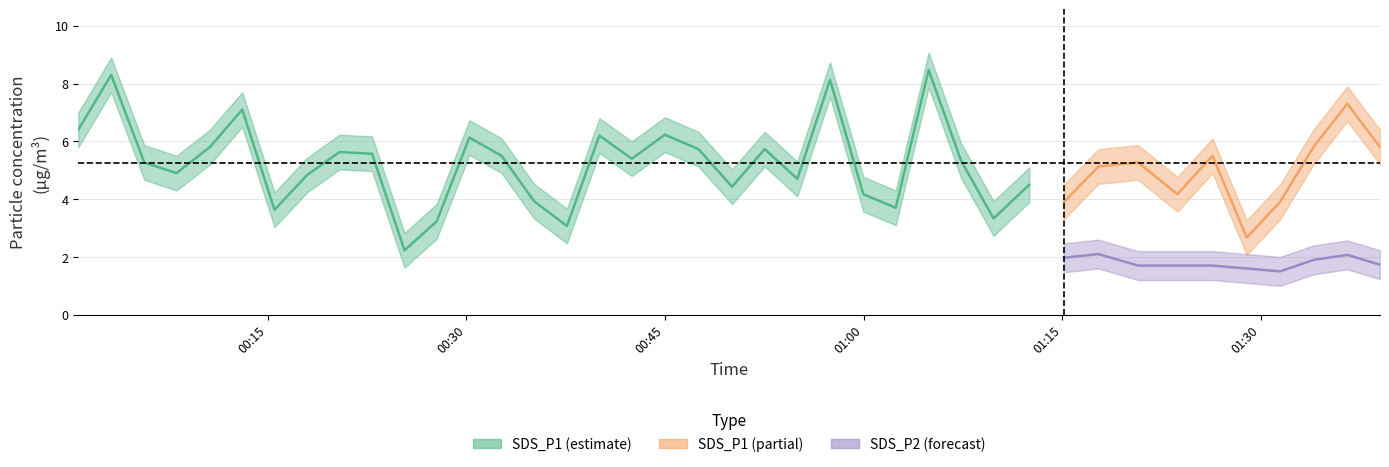

True or false: SDS_P1 (partial) and SDS_P2 (forecast) intersect in this chart.

False